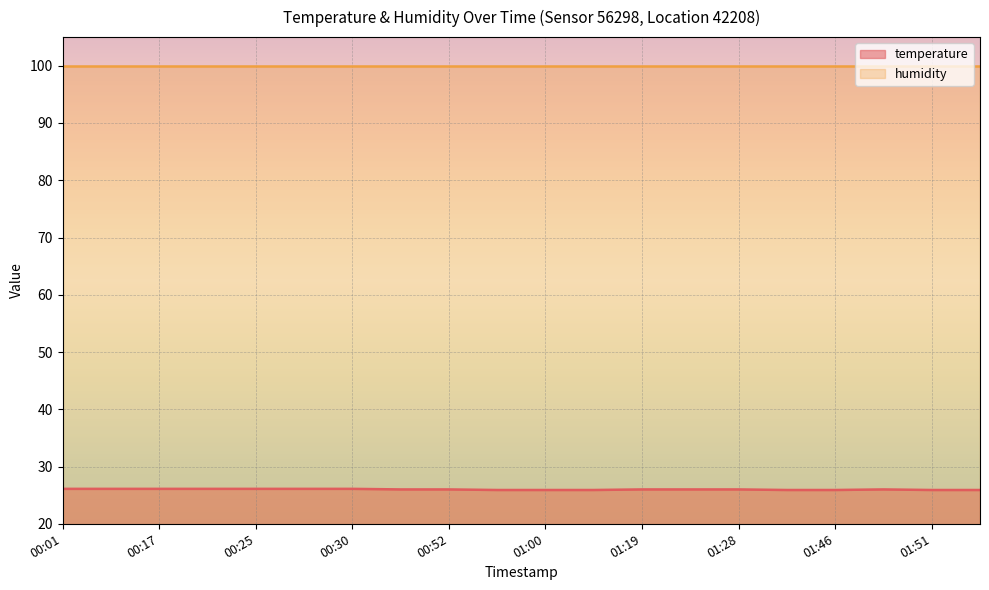

What is the sum of the values at 01:51 and 00:25?

52.0